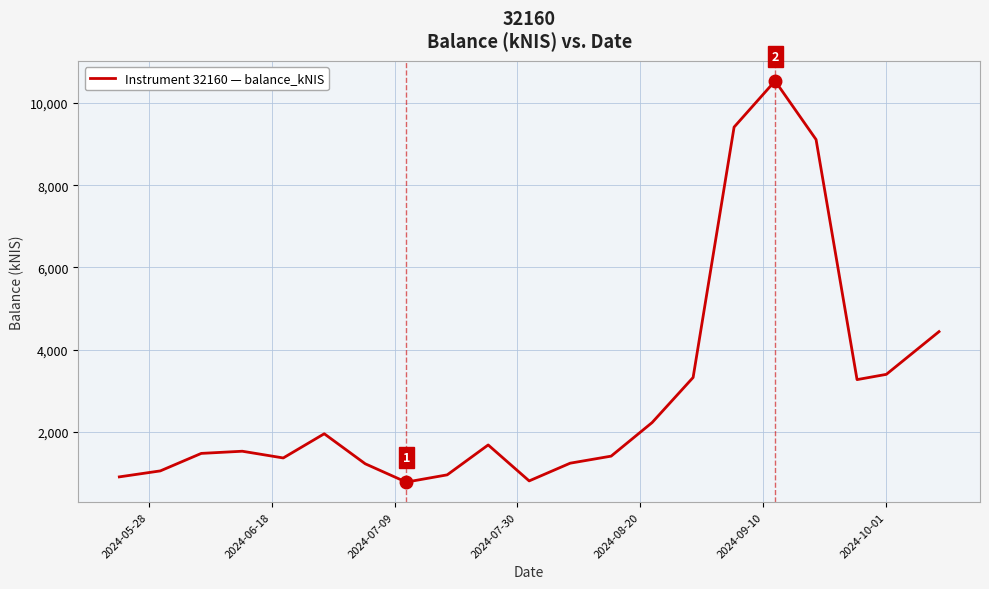

True or false: there are more than 0 points higher than both neighbors.

True